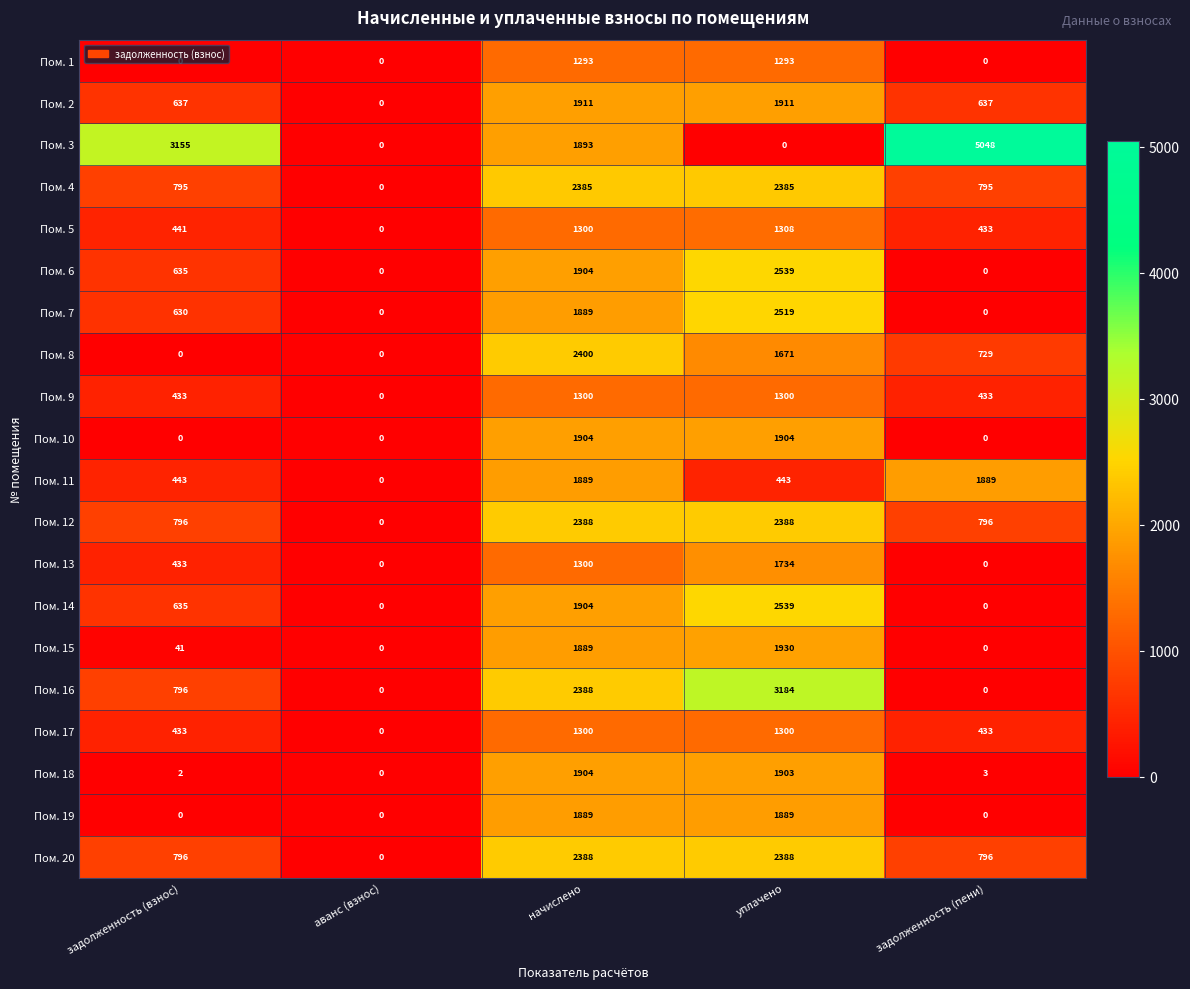

At which category is the sum across all series the highest?

начислено